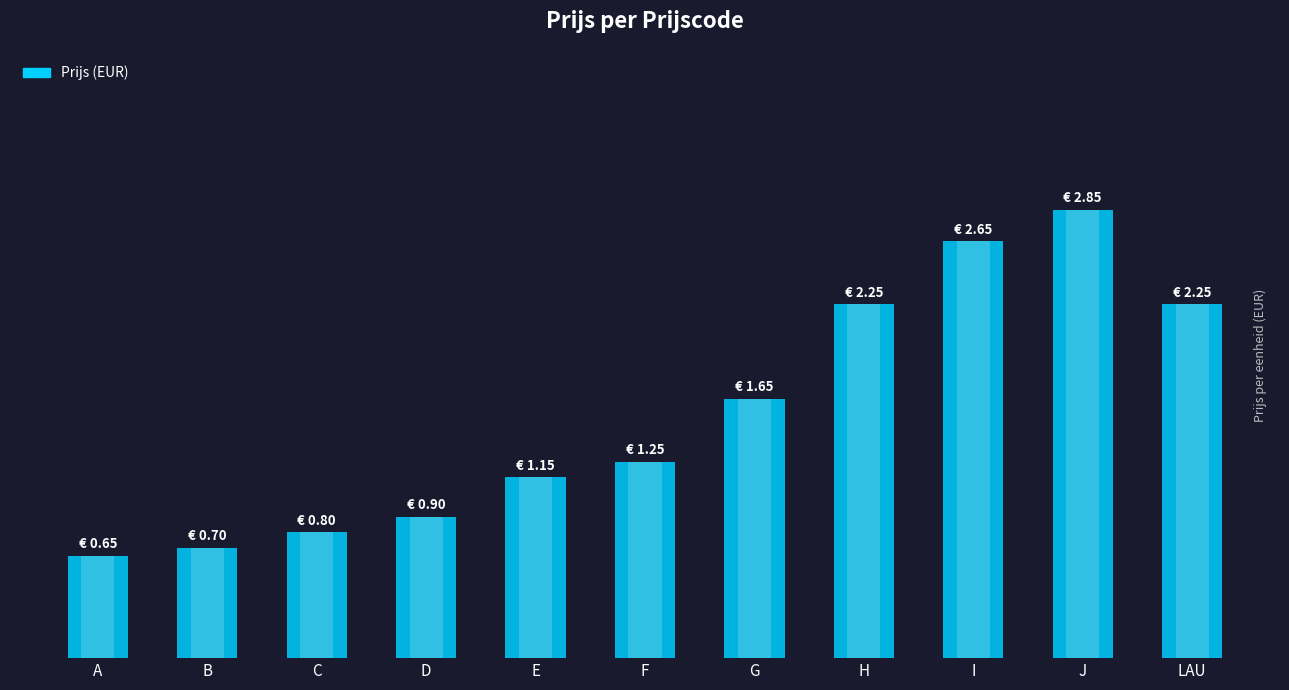

Is it true that the value at H is 4.0?

False